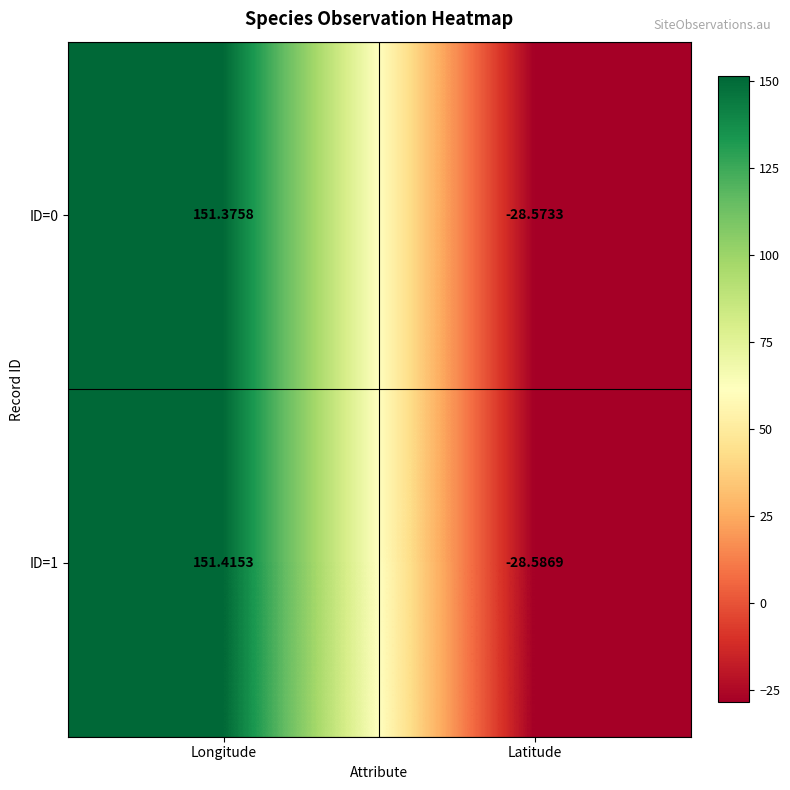

At which category does the chart reach its minimum across all series?

Latitude